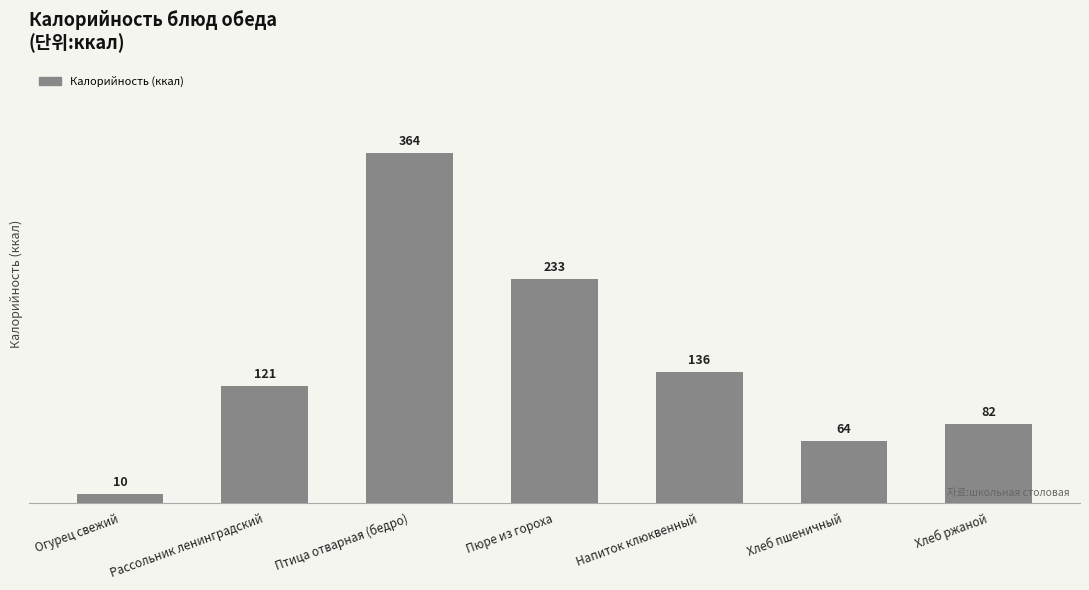

Does the chart contain stacked bars?

No